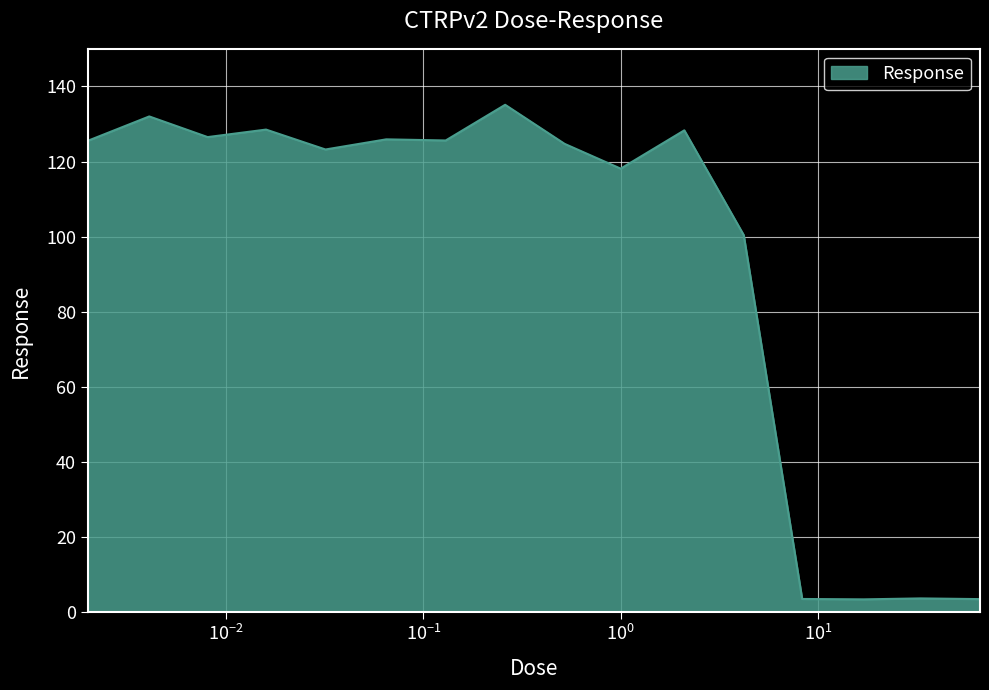

What is the greatest value displayed?

135.1